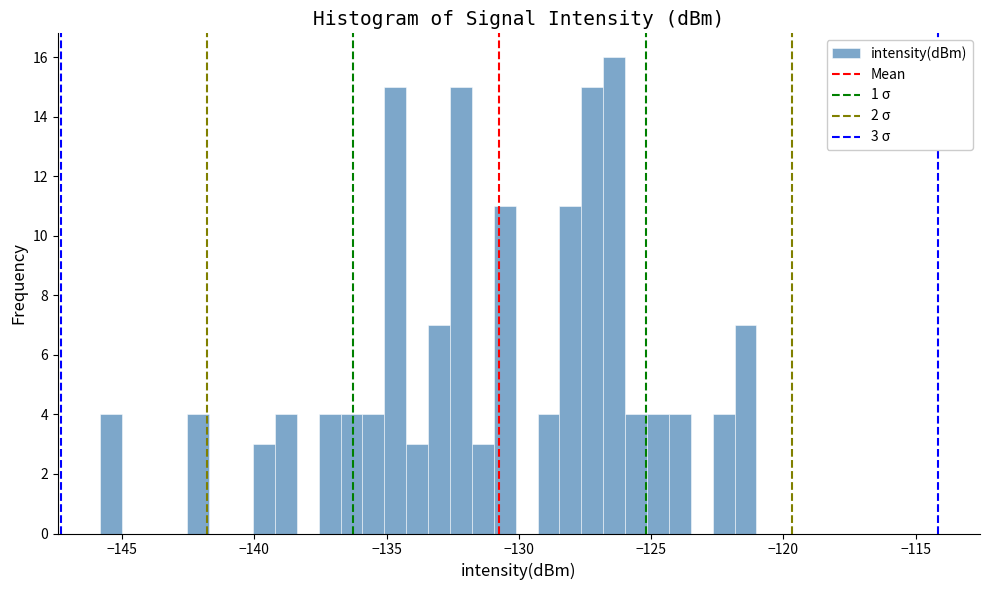

Around what value on the x-axis is the tallest bar? Give the approximate position of its centre, as read against the axis.

-126.5